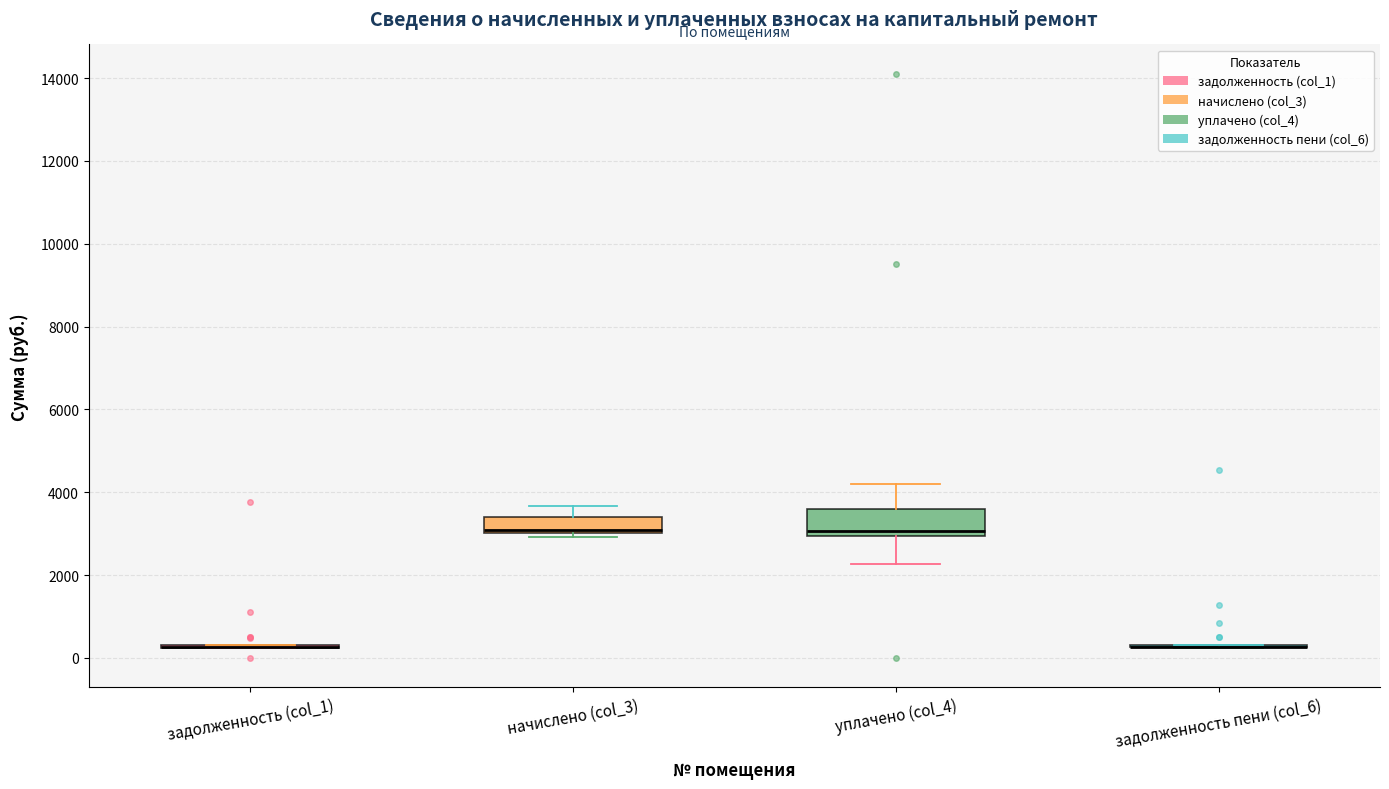

Where is the upper edge of the box for уплачено (col_4) on the y-axis? The values are not printed on the chart, so give them approximately, as read against the axis.

3600